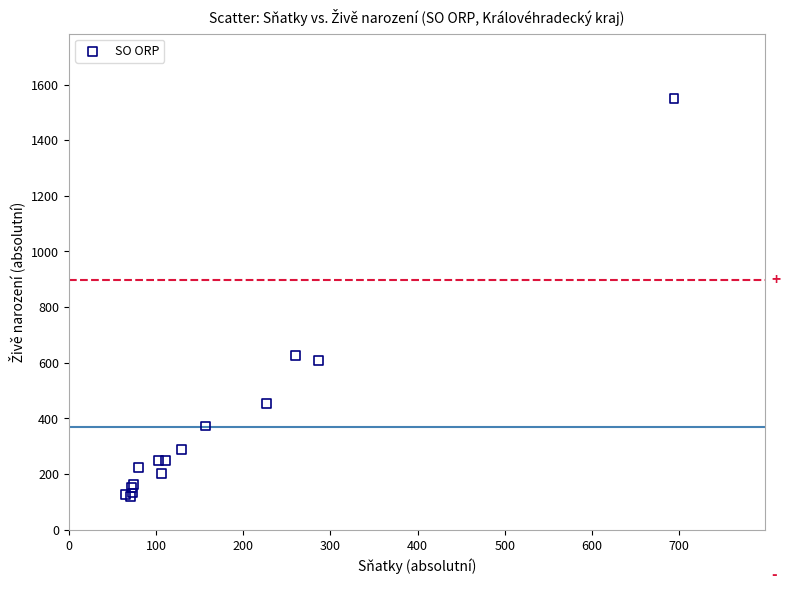

What Y value in the scatter plot is closest to 834?

627